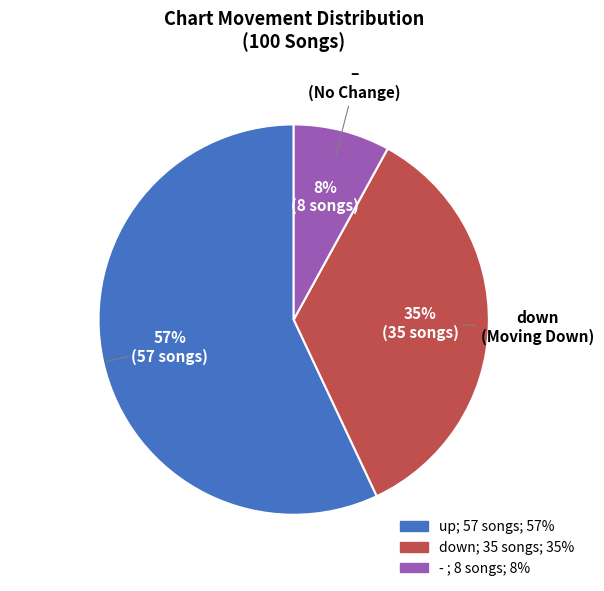

How many slices are in this pie chart?

3